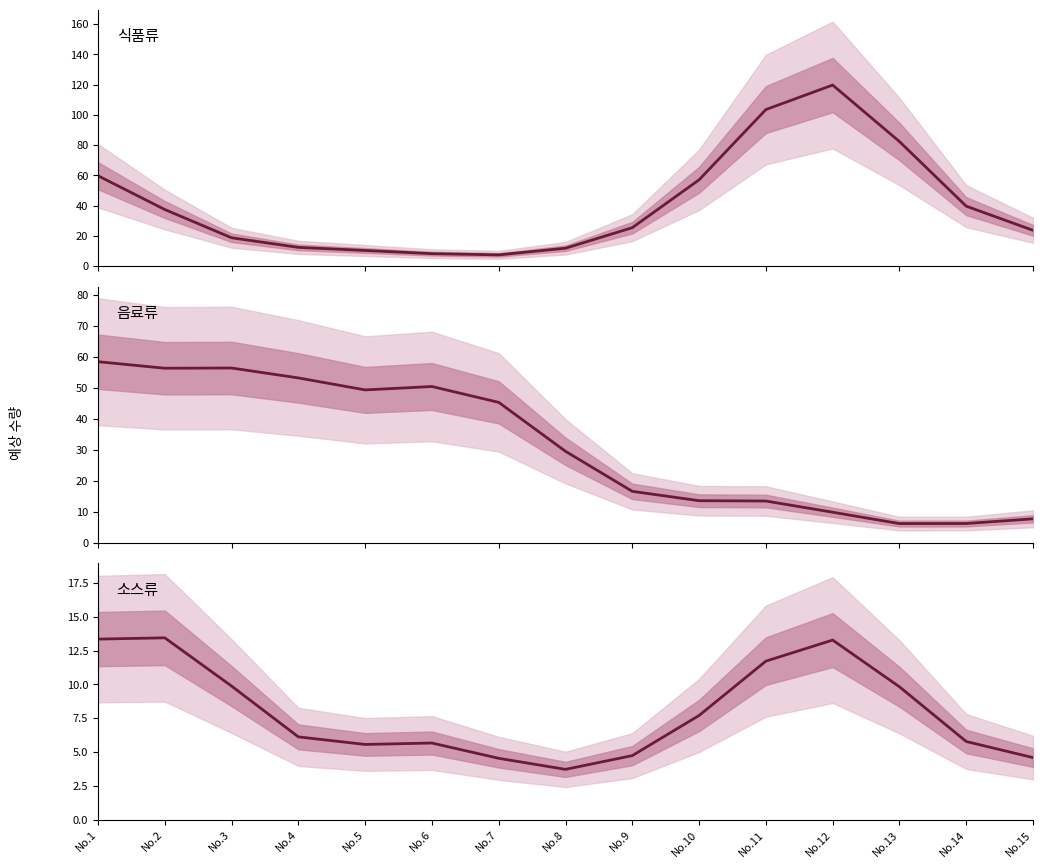

How many intersections are there between 소스류 and 음료류?

2